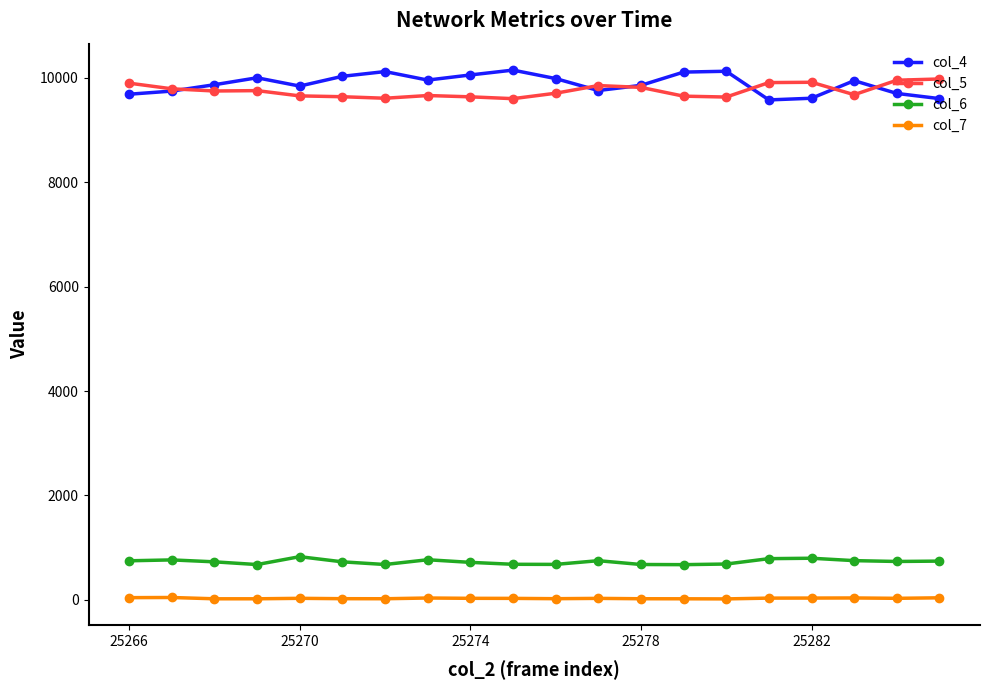

True or false: col_5 and col_7 intersect in this chart.

False